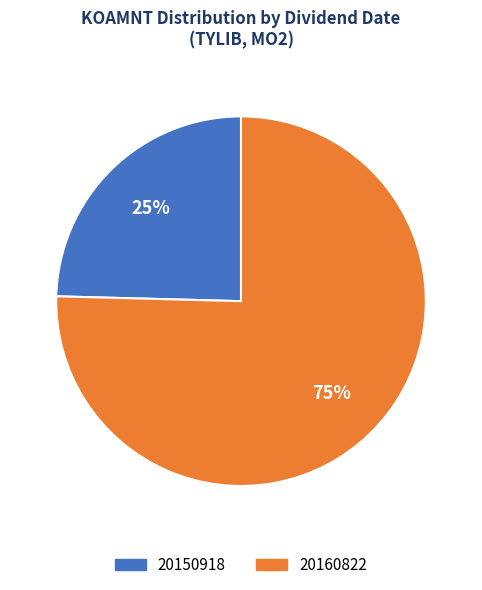

Between 20150918 and 20160822, which is larger?

20160822